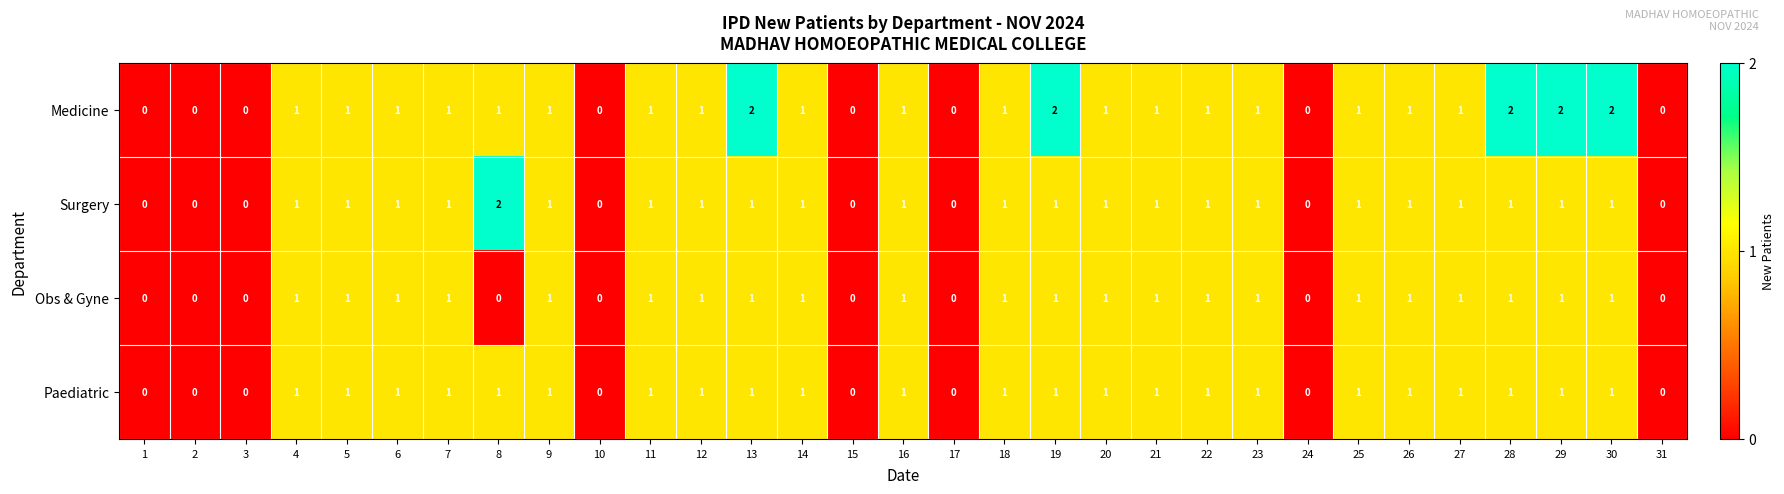

Rank the series by their average value, from highest to lowest.

Medicine, Surgery, Paediatric, Obs & Gyne